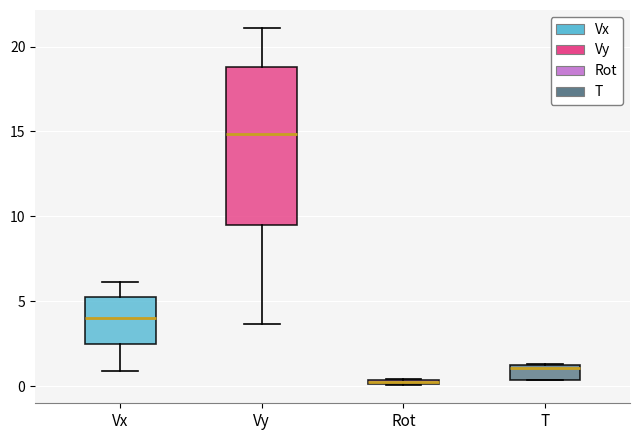

Where is the upper edge of the box for Rot on the y-axis? The values are not printed on the chart, so give them approximately, as read against the axis.

0.5